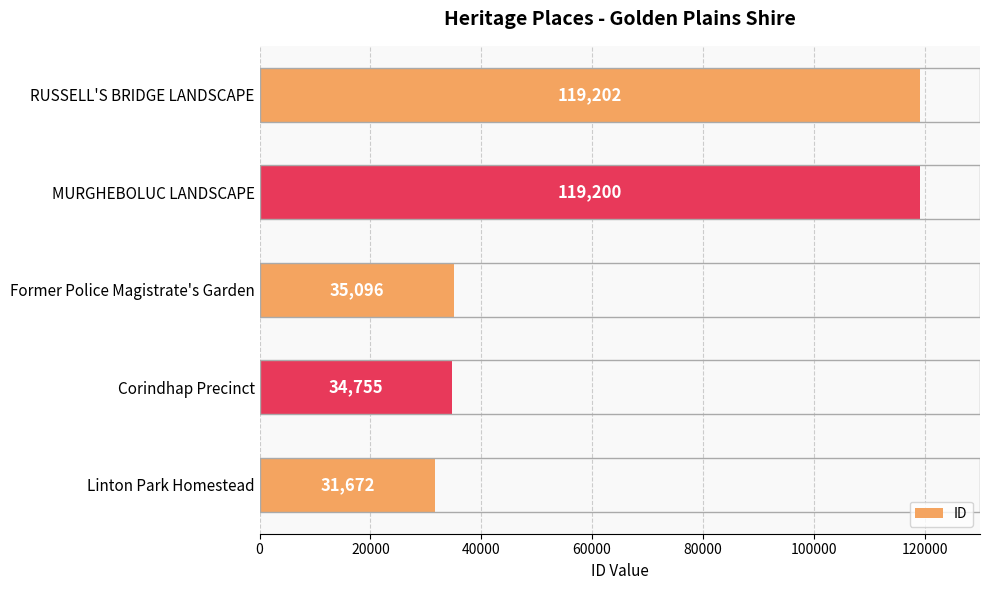

What is the difference between the second highest and minimum values?

87528